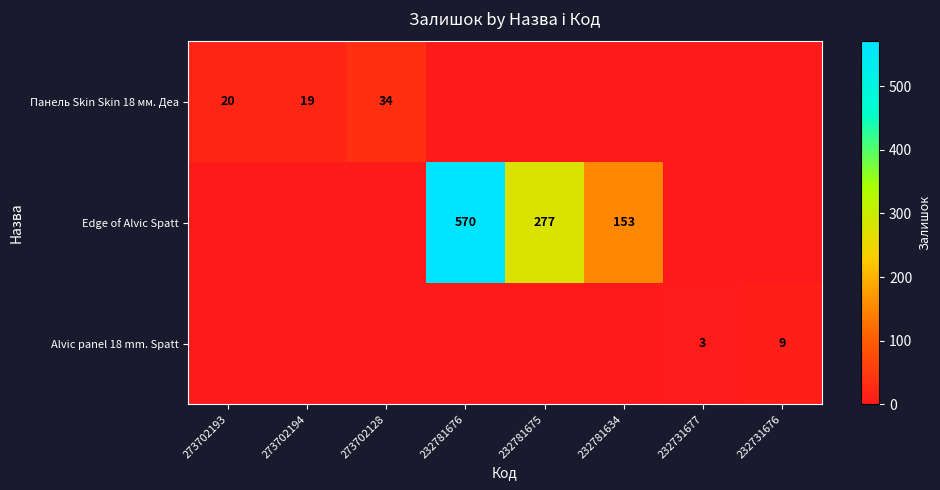

Is the value of Панель Skin Skin 18 мм. Деа at 273702193 greater than the value of Edge of Alvic Spatt at 232781675?

No